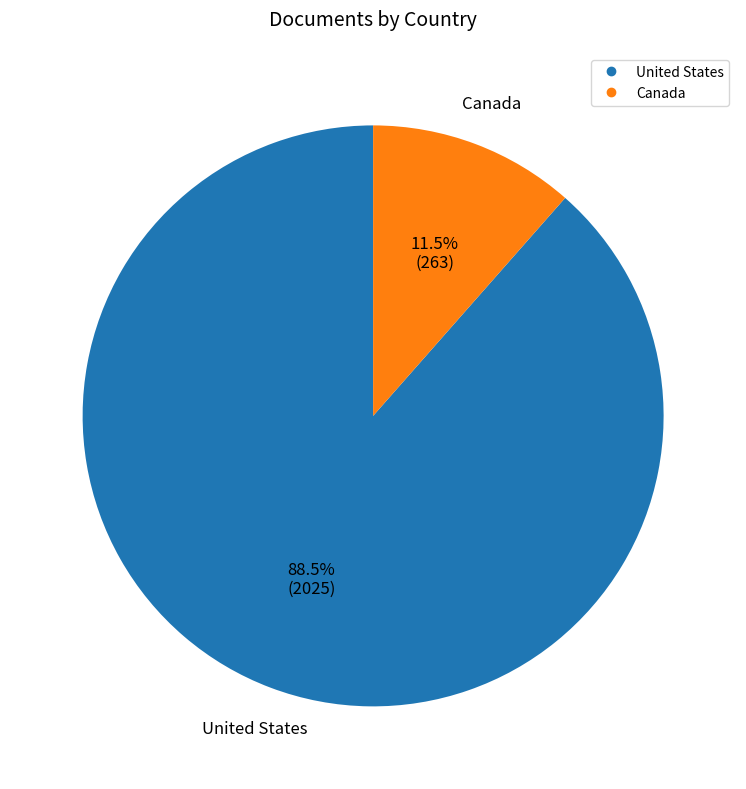

The Canada slice represents 1% of the pie. True or false?

False